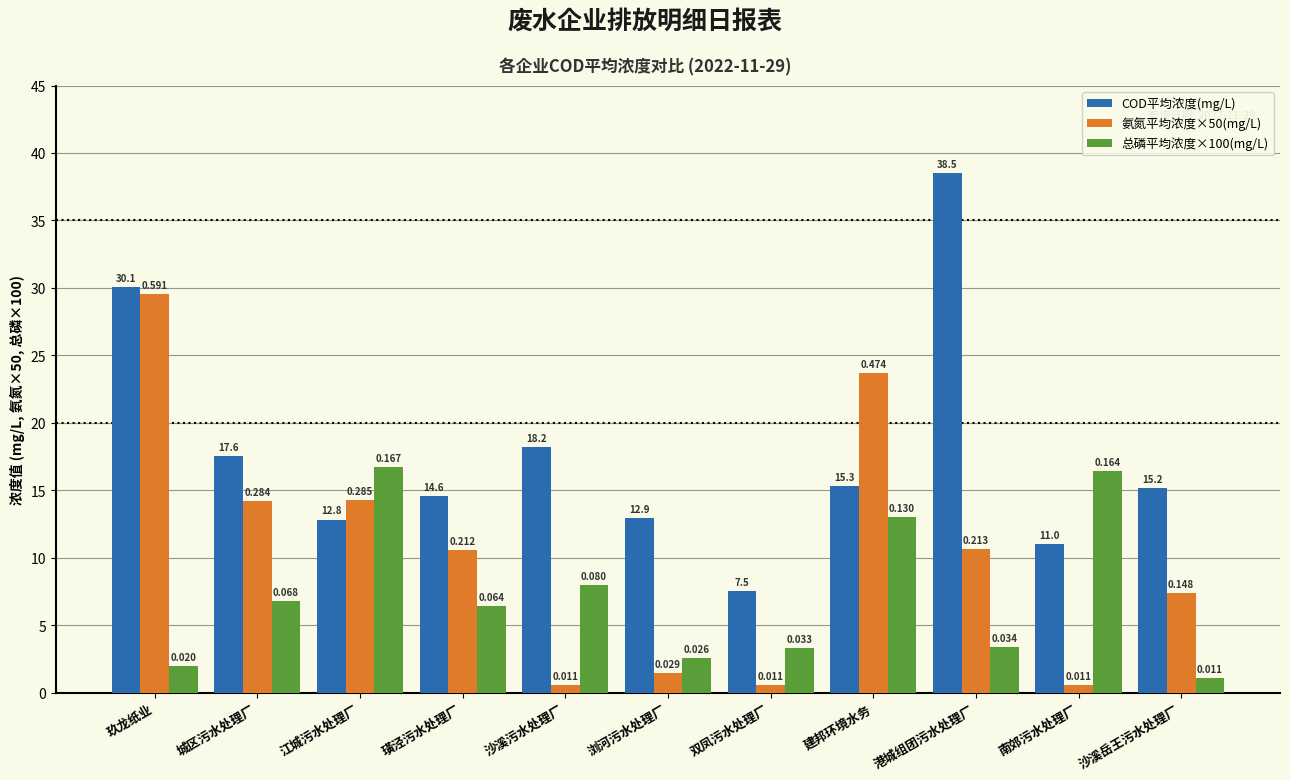

Which series changed the most between 江城污水处理厂 and 双凤污水处理厂?

氨氮平均浓度×50(mg/L)